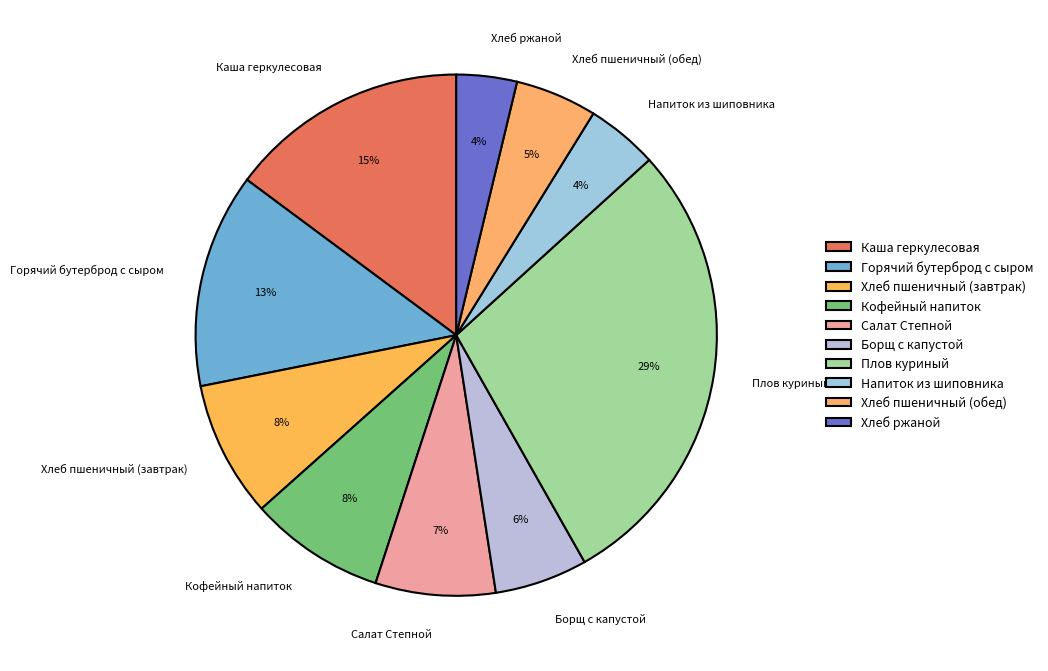

Count the number of slices in the pie.

10